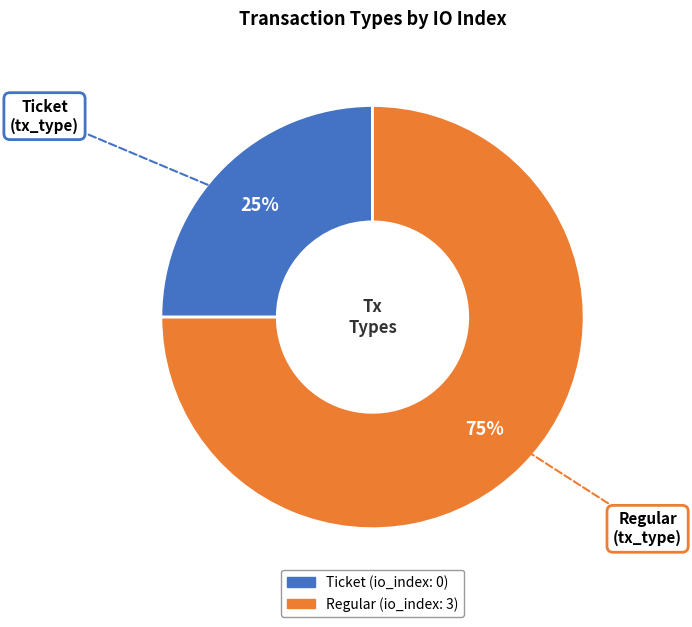

Combined, do Ticket and Regular account for over 50%?

Yes